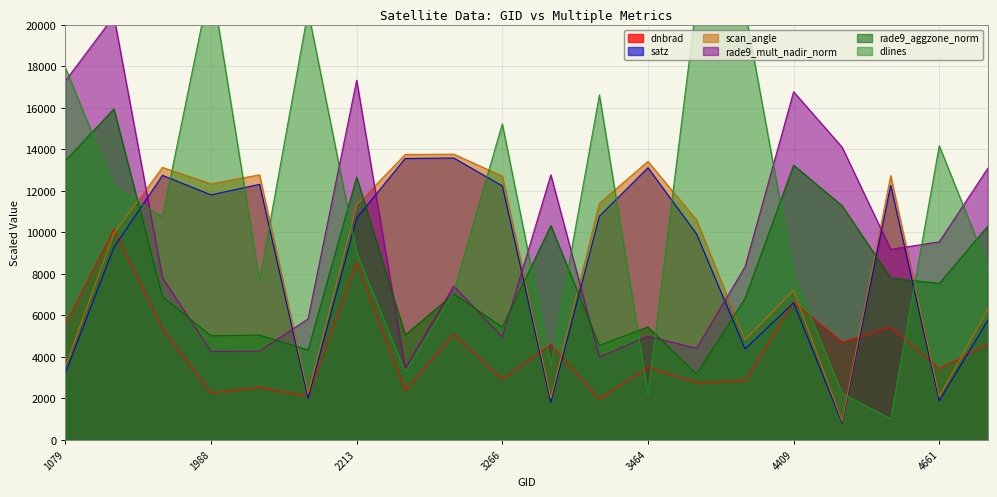

What are all the series names shown in the legend?

dnbrad, satz, scan_angle, rade9_mult_nadir_norm, rade9_aggzone_norm, dlines